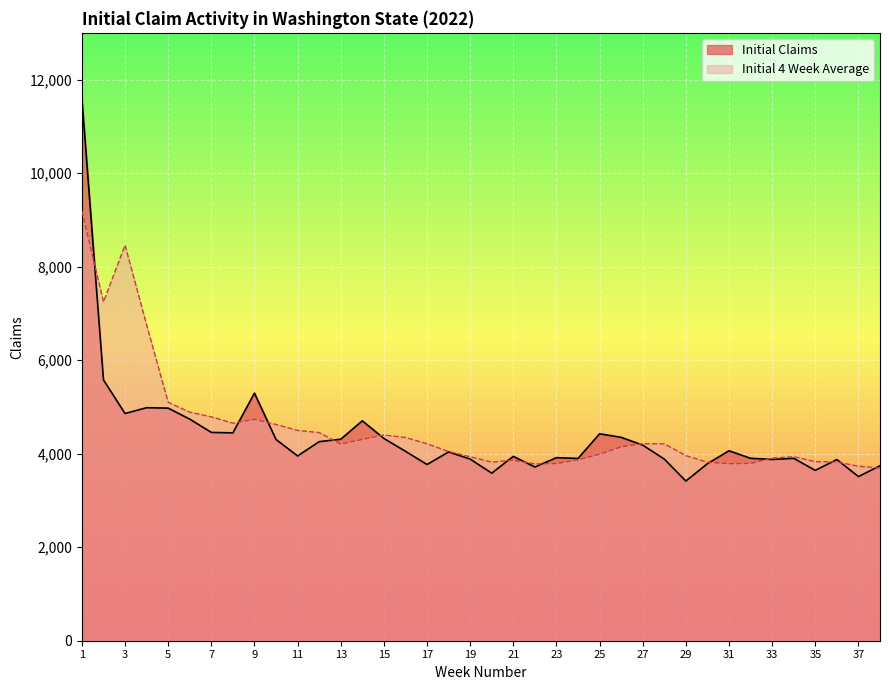

List the series in order of their peak value, lowest first.

Initial 4 Week Average, Initial Claims